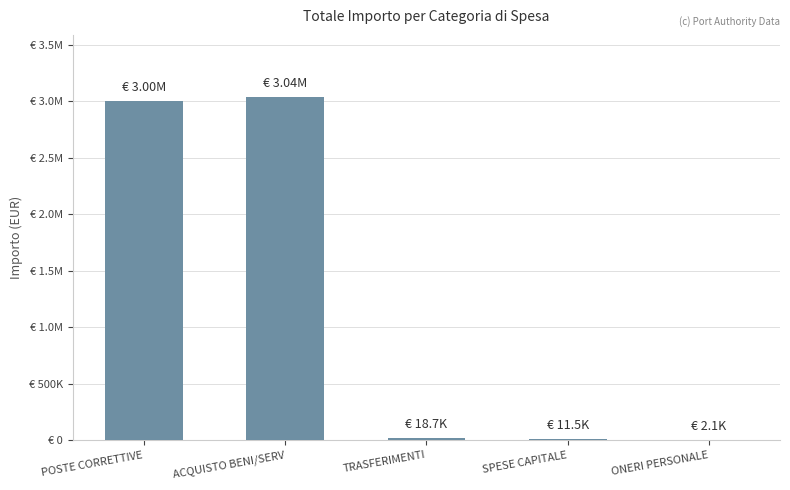

What is the change in value from TRASFERIMENTI to SPESE CAPITALE?

-7138.1